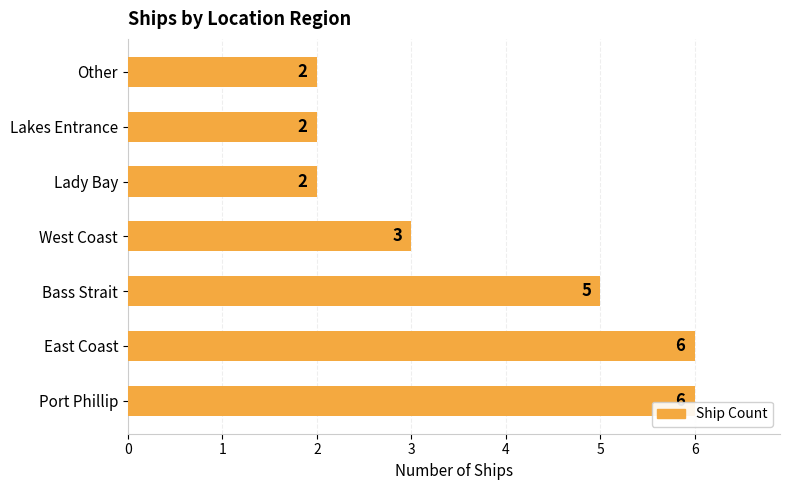

Reading bottom to top, list all the values displayed in this chart.

6	6	5	3	2	2	2